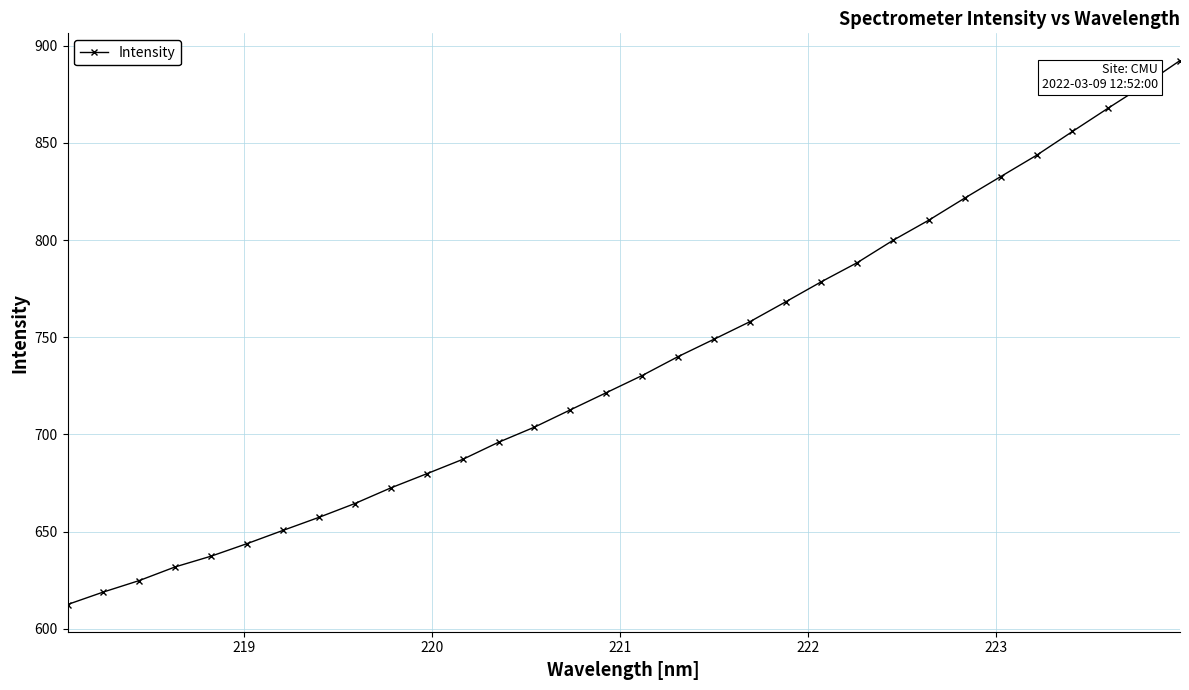

True or false: the data has more than 2 interior local peaks.

False